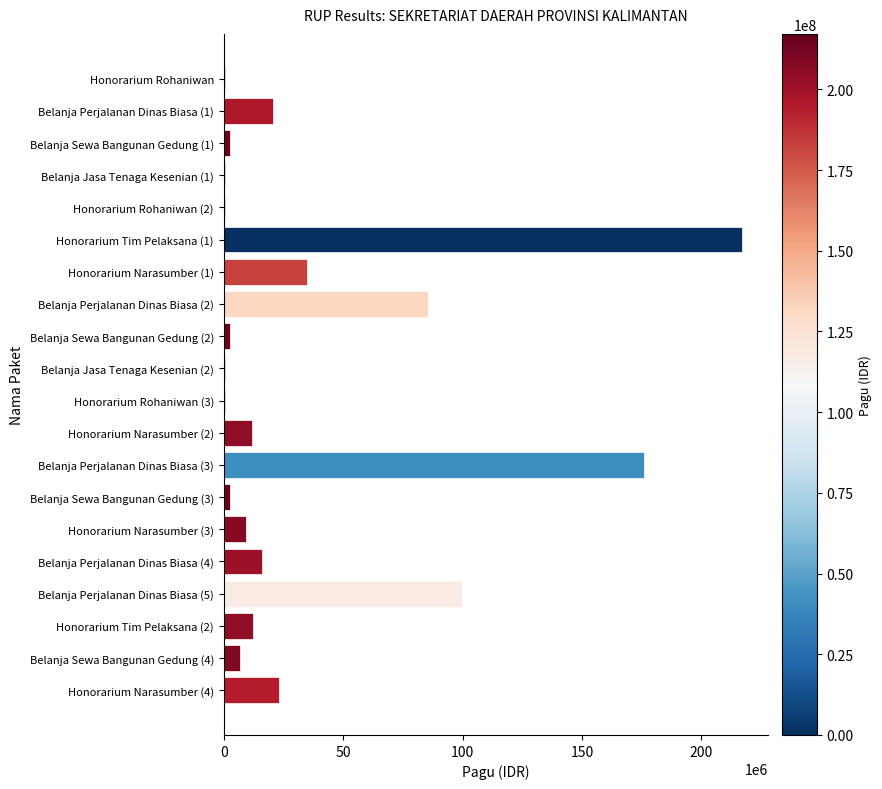

The value at Belanja Perjalanan Dinas Biasa (5) is 155231623. True or false?

False